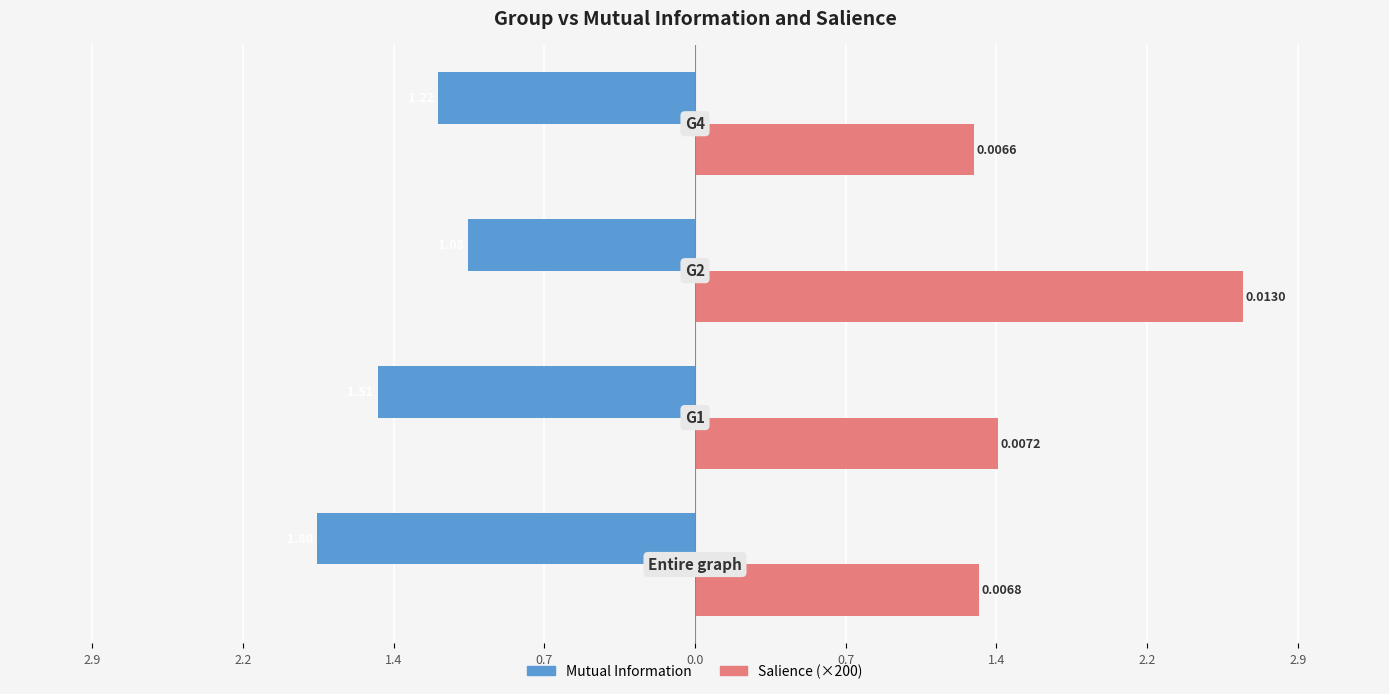

Reading left to right, transcribe all the data shown in this chart.

Mutual Information: -1.8	-1.5	-1.1	-1.2
Salience (×200): 1.4	1.4	2.6	1.3